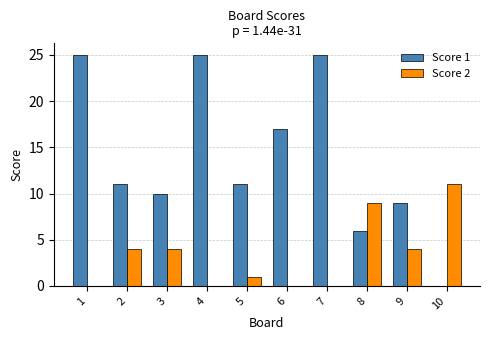

Is it true that Score 2 equals 4 at 2?

True